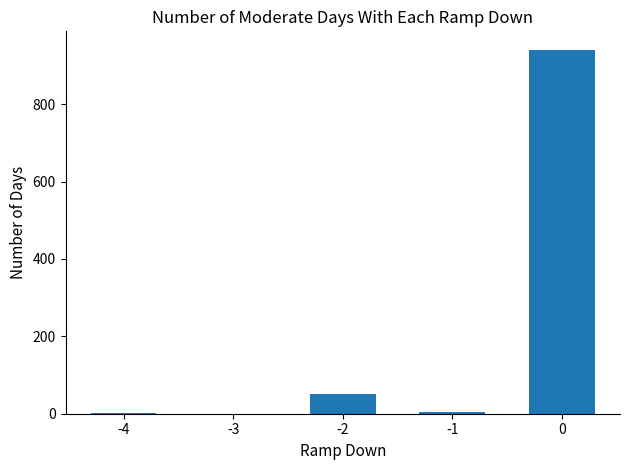

Is it true that the value at 0 is 941?

True